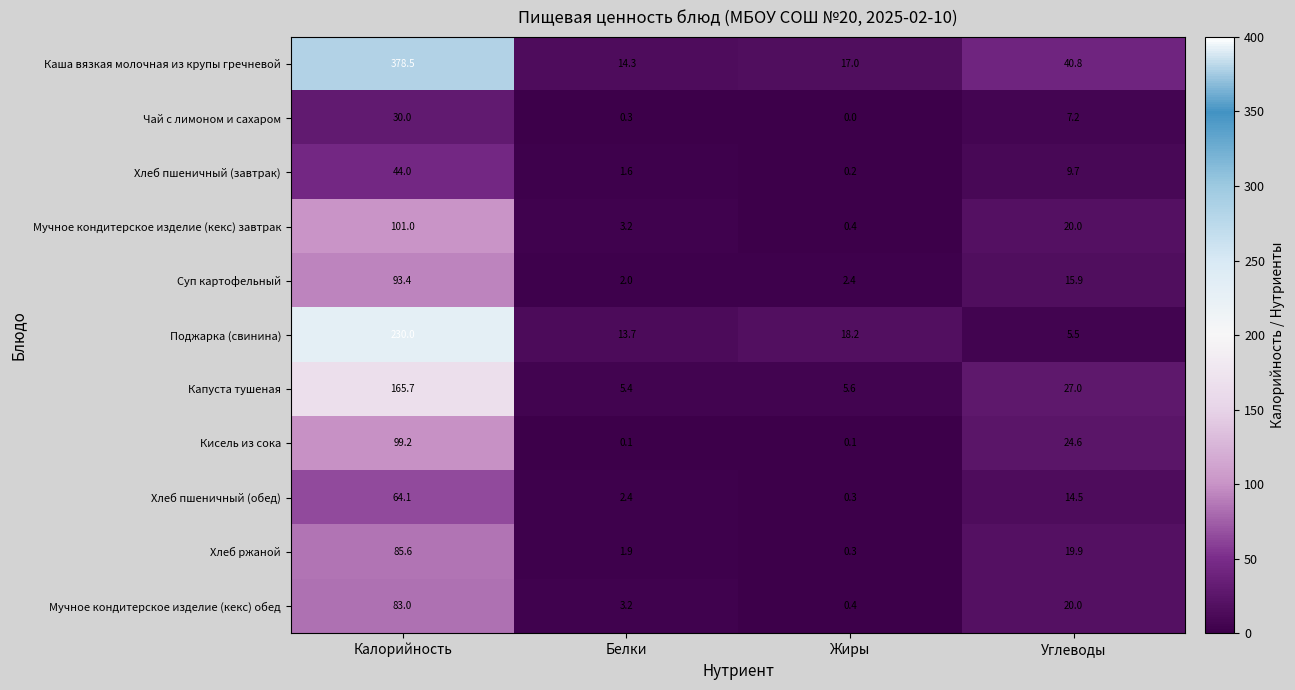

Rank the categories by Поджарка (свинина) value from lowest to highest.

Углеводы, Белки, Жиры, Калорийность